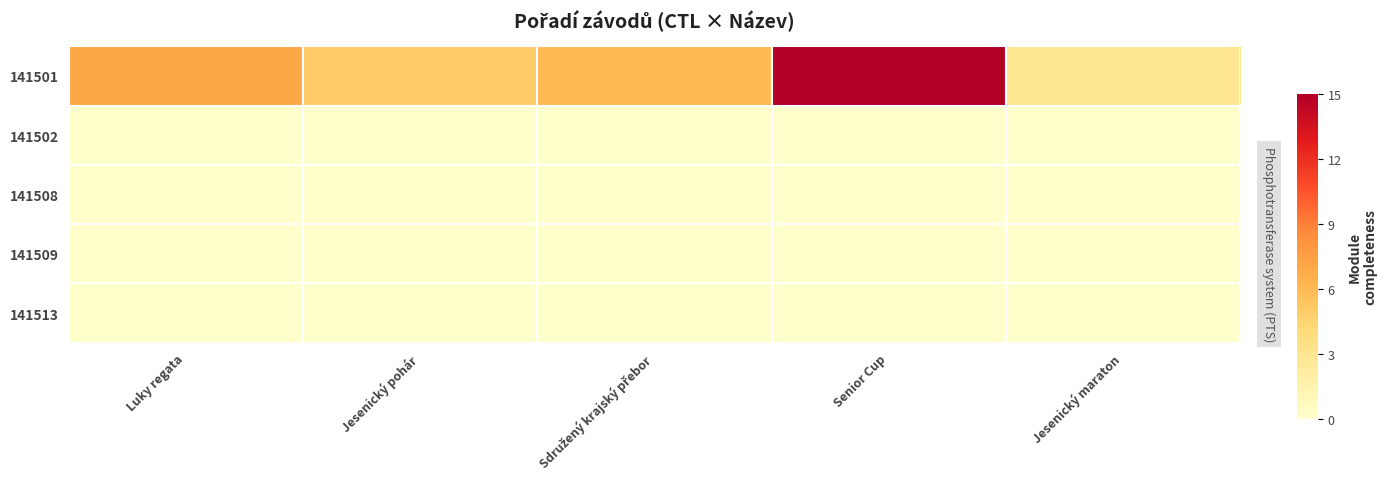

Count the number of data series in this chart.

5